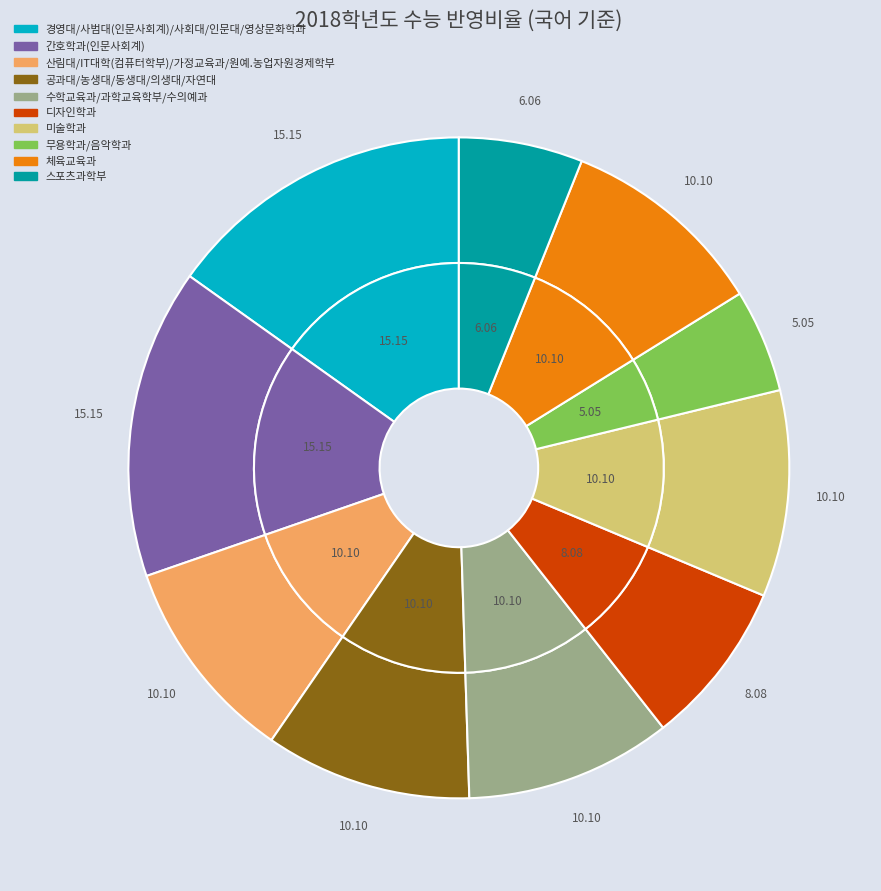

To the nearest percent, what is the combined percentage of 미술학과 and 스포츠과학부?

16%